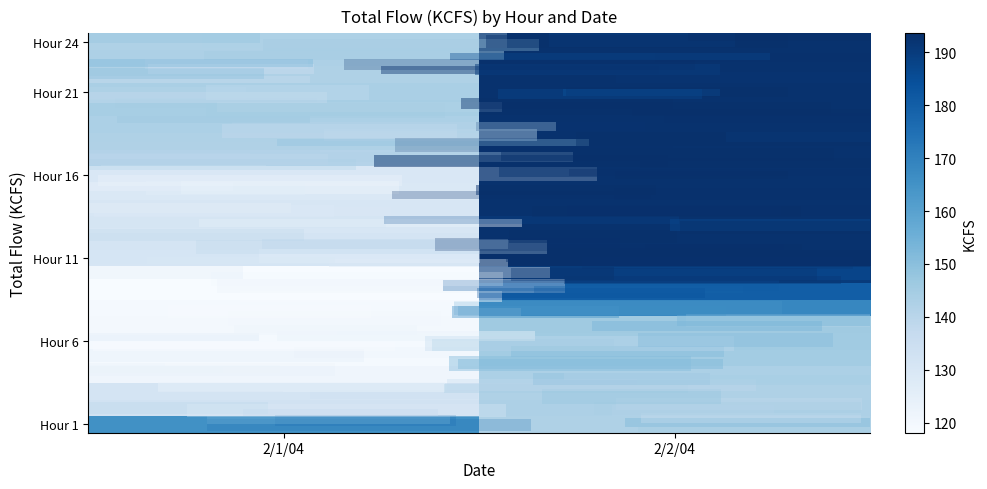

At how many categories does at least one series exceed 189?

1